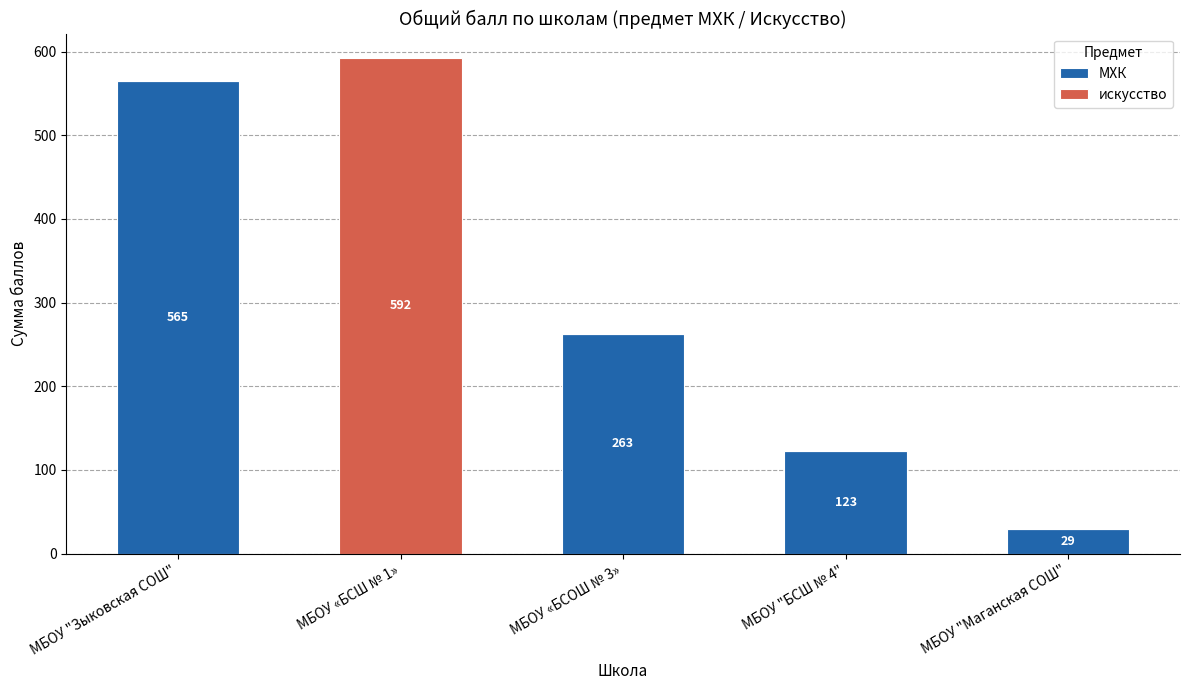

At which label does МХК reach its peak?

МБОУ "Зыковская СОШ"